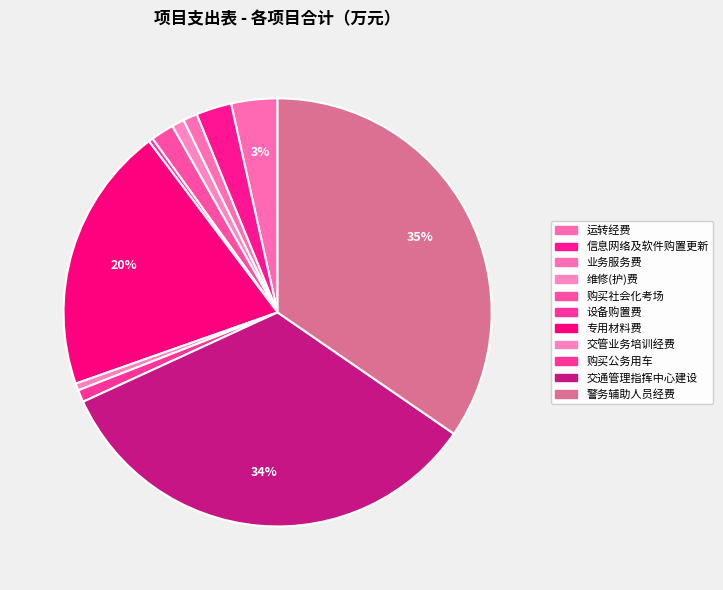

Is it true that 运转经费 is 9% of the pie?

False